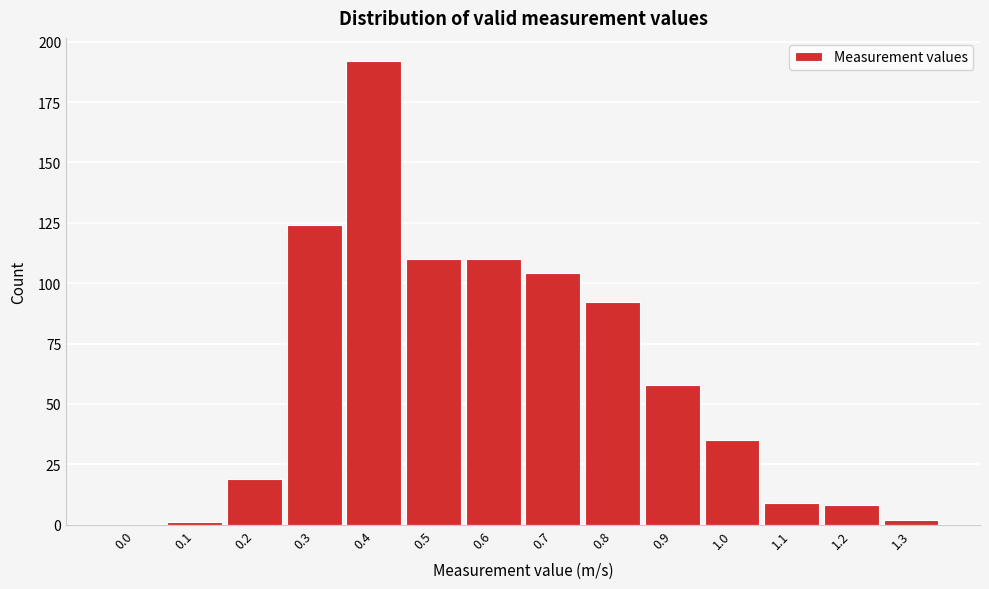

Reading left to right, what are all the values shown in this chart?

0.0=0	0.1=1	0.2=19	0.3=124	0.4=192	0.5=110	0.6=110	0.7=104	0.8=92	0.9=58	1.0=35	1.1=9	1.2=8	1.3=2